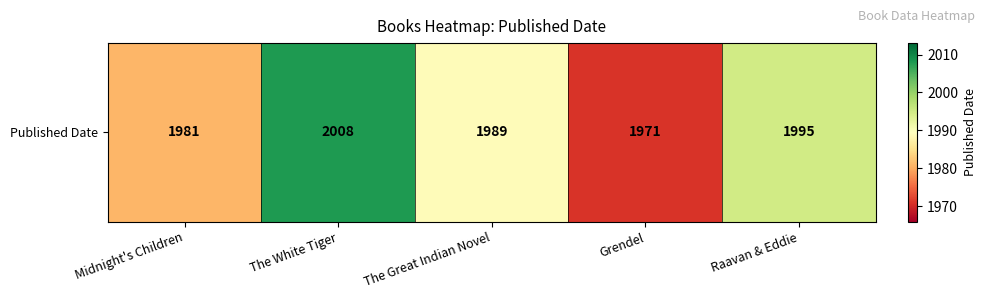

Count the number of categories in the chart.

5